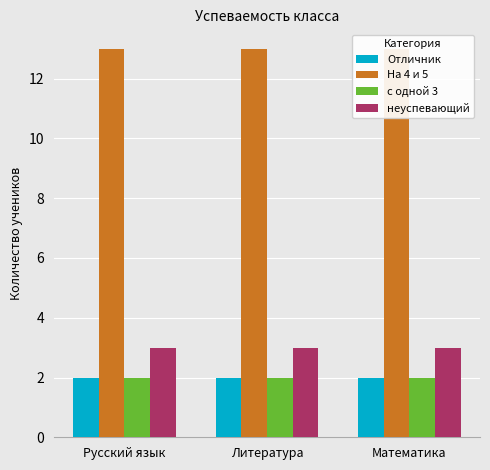

How many groups of bars are there?

3